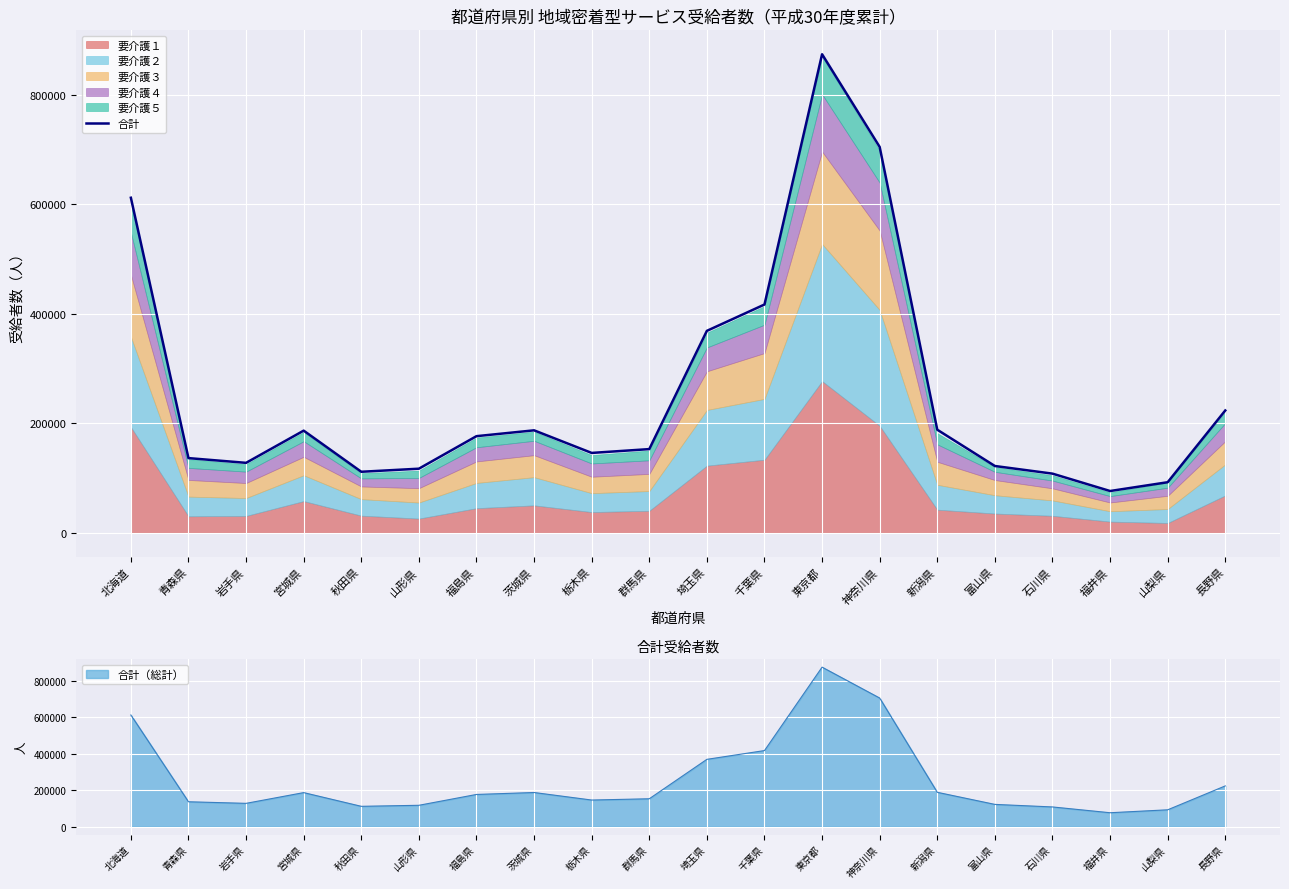

Reading left to right, transcribe all the data shown in this chart.

北海道=611546	青森県=136284	岩手県=127641	宮城県=186408	秋田県=111346	山形県=116967	福島県=176334	茨城県=186995	栃木県=145743	群馬県=152719	埼玉県=368590	千葉県=416649	東京都=873467	神奈川県=704272	新潟県=188089	富山県=121878	石川県=107941	福井県=76213	山梨県=92262	長野県=223227